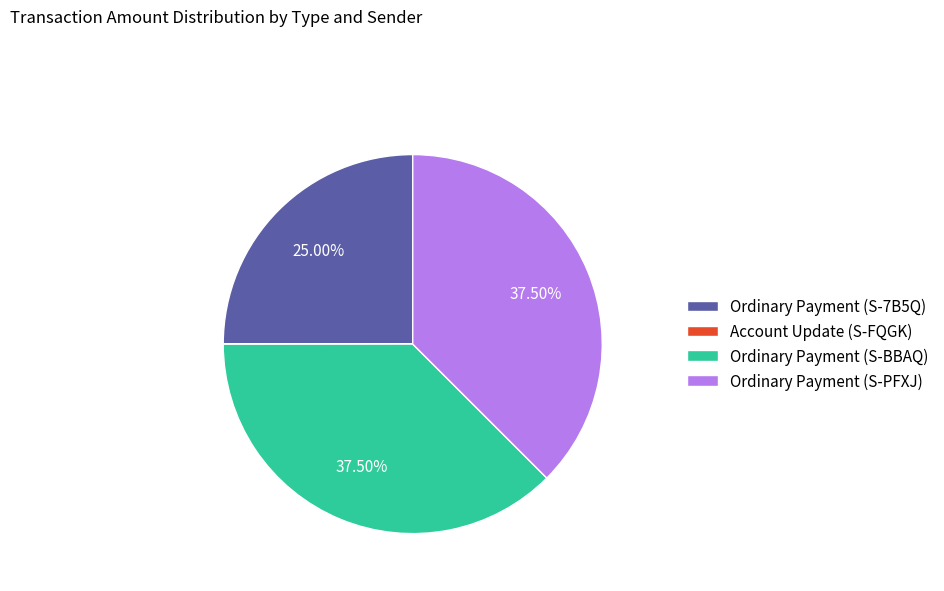

Does any single category account for the majority?

No